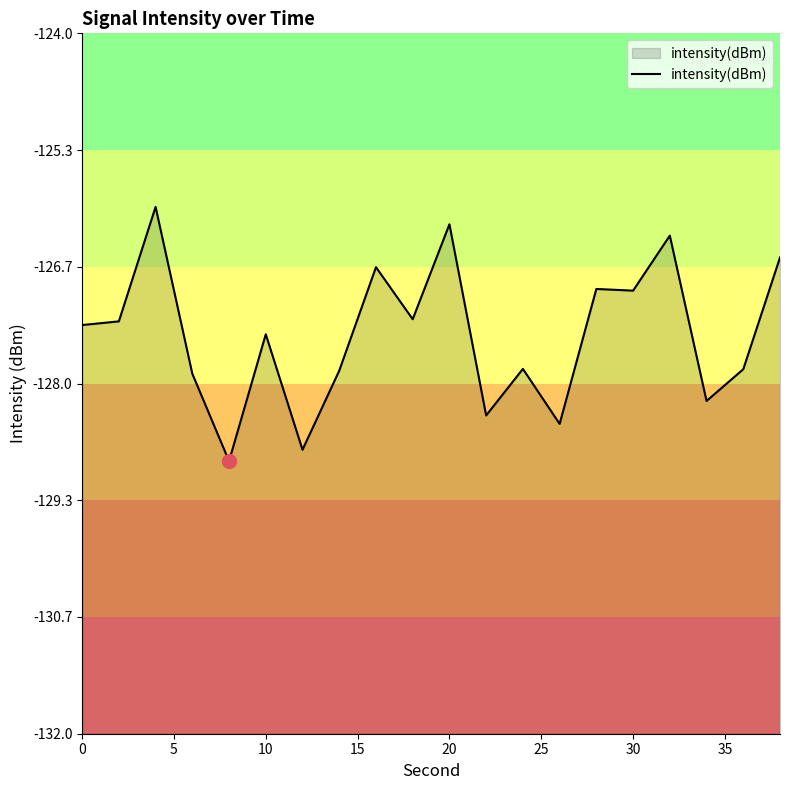

What is the difference between the maximum and minimum values?

2.9